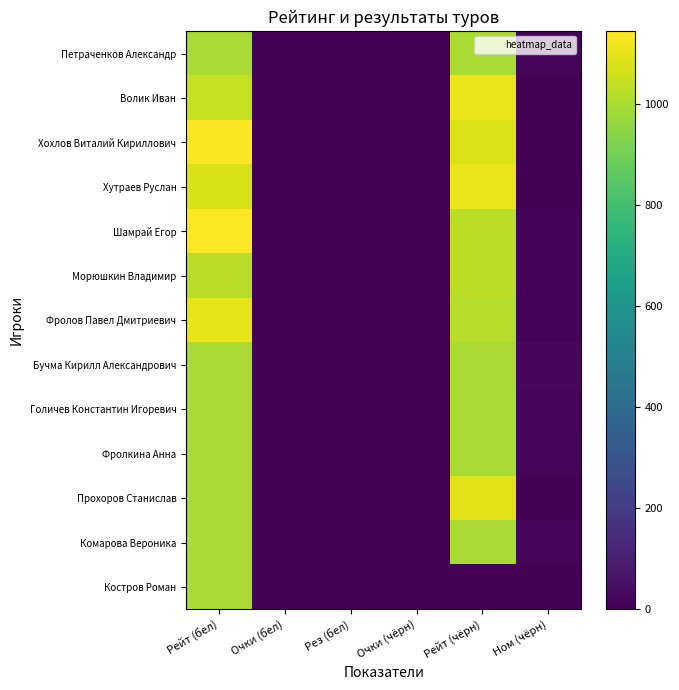

What is the maximum value shown in the chart?

1143